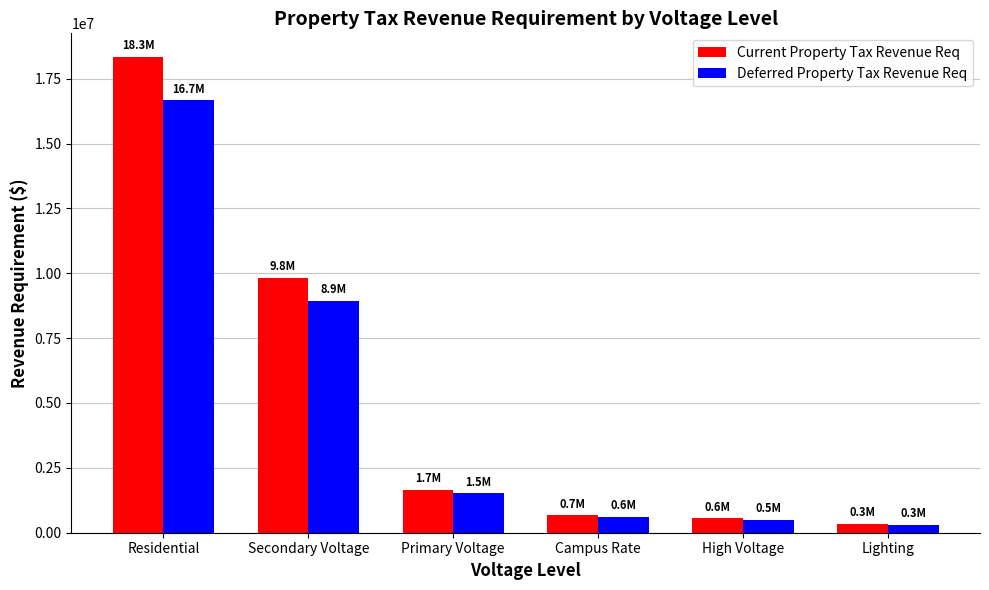

Rank the series by their average value, from highest to lowest.

Current Property Tax Revenue Req, Deferred Property Tax Revenue Req